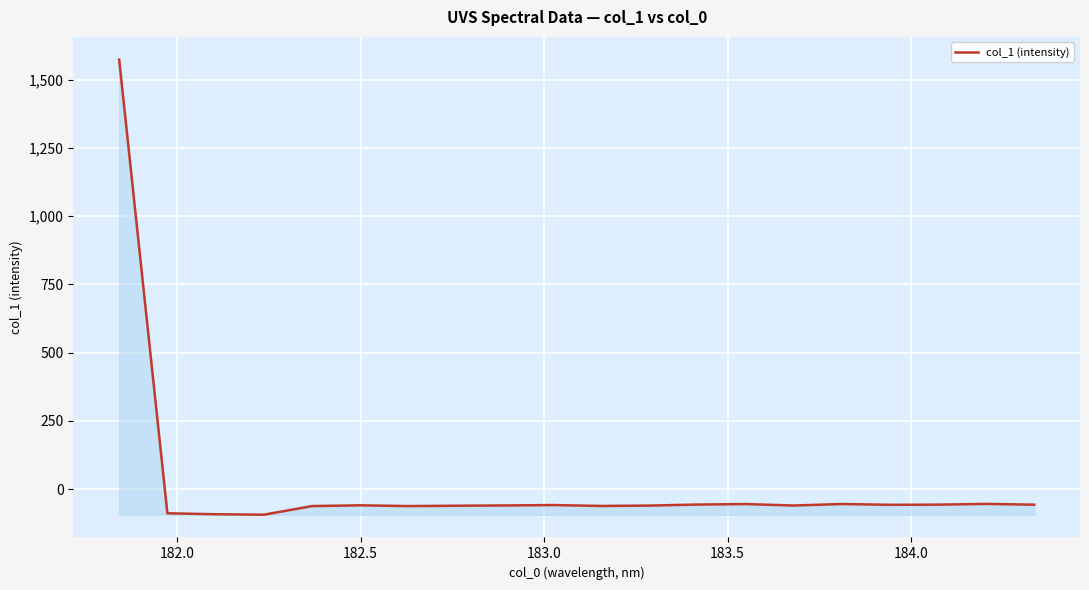

True or false: the data has more than 2 interior local peaks.

True